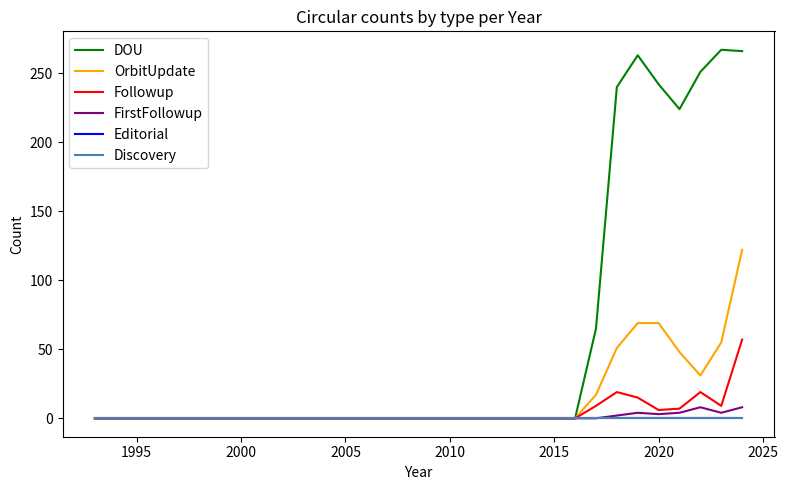

Reading left to right, list all the values displayed in this chart.

DOU: 0	0	0	0	0	0	0	0	0	0	0	0	0	0	0	0	0	0	0	0	0	0	0	0	65	240	263	242	224	251	267	266
OrbitUpdate: 0	0	0	0	0	0	0	0	0	0	0	0	0	0	0	0	0	0	0	0	0	0	0	0	17	51	69	69	48	31	55	122
Followup: 0	0	0	0	0	0	0	0	0	0	0	0	0	0	0	0	0	0	0	0	0	0	0	0	9	19	15	6	7	19	9	57
FirstFollowup: 0	0	0	0	0	0	0	0	0	0	0	0	0	0	0	0	0	0	0	0	0	0	0	0	0	2	4	3	4	8	4	8
Editorial: 0	0	0	0	0	0	0	0	0	0	0	0	0	0	0	0	0	0	0	0	0	0	0	0	0	0	0	0	0	0	0	0
Discovery: 0	0	0	0	0	0	0	0	0	0	0	0	0	0	0	0	0	0	0	0	0	0	0	0	0	0	0	0	0	0	0	0